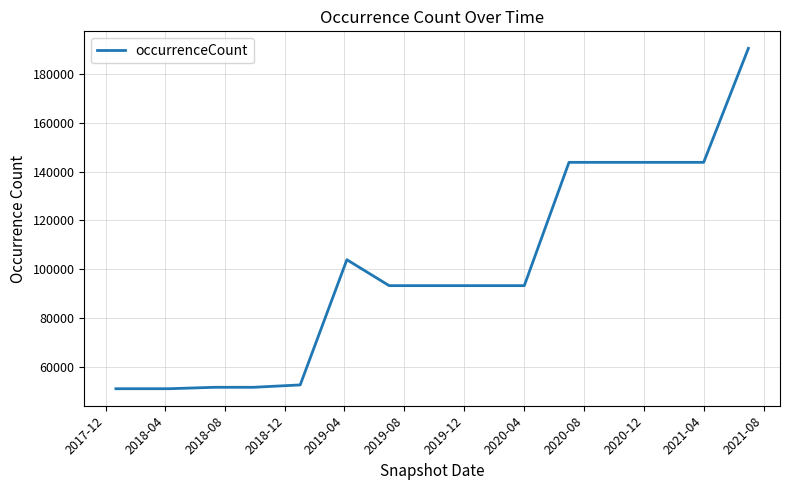

What is the difference between the maximum and minimum values?

139563